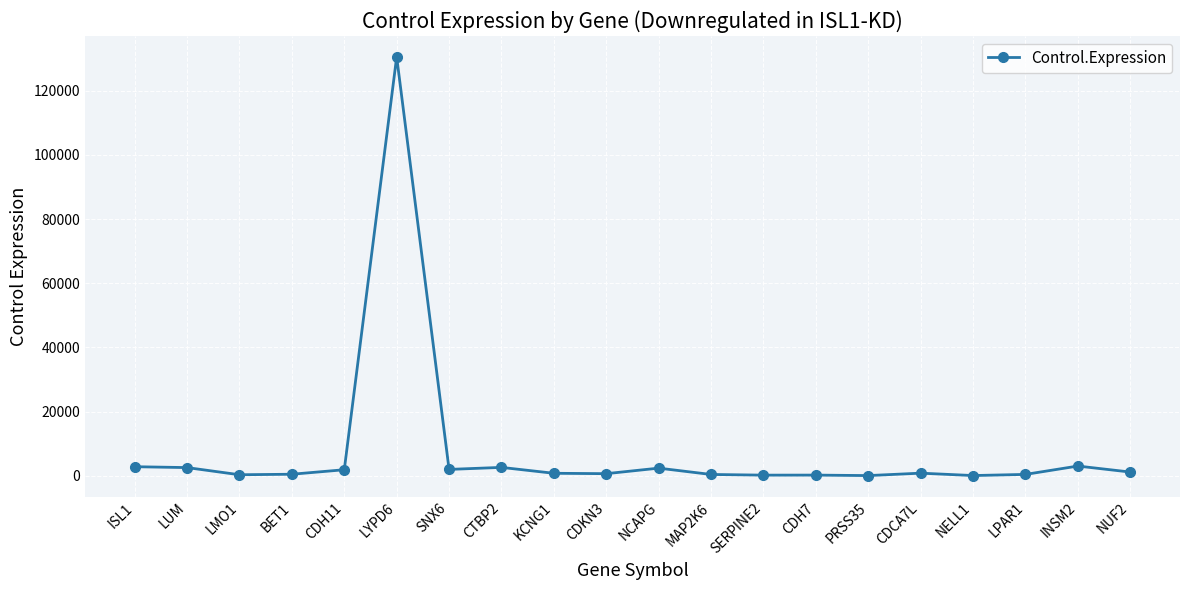

What is the label of the 20th point from the right?

ISL1